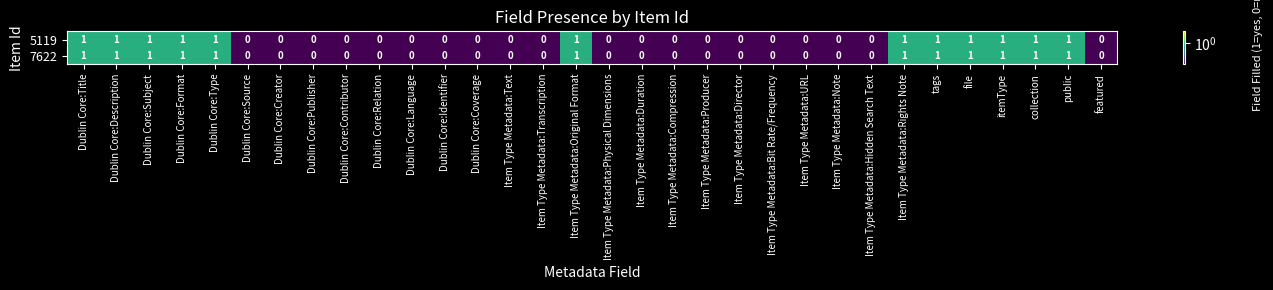

The value of 5119 at Item Type Metadata:Rights Note is 1. True or false?

True